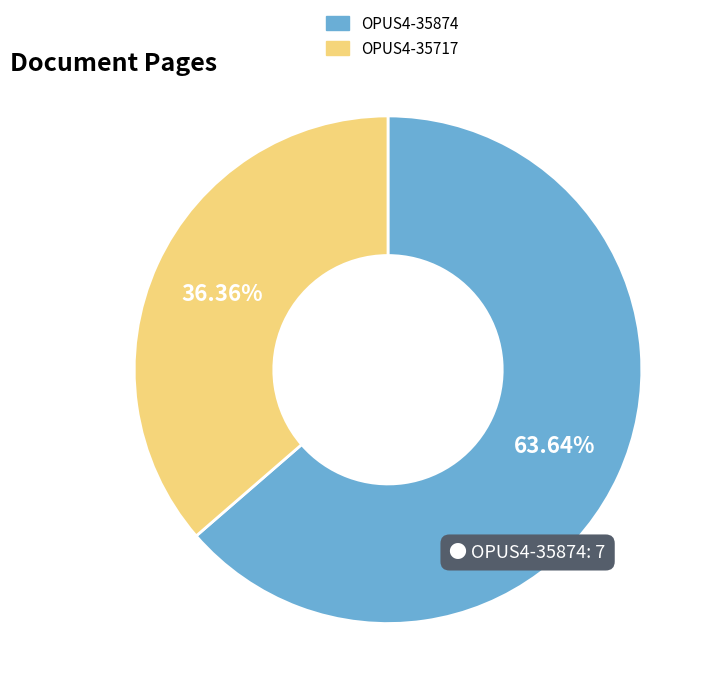

Which has a higher value, OPUS4-35874 or OPUS4-35717?

OPUS4-35874